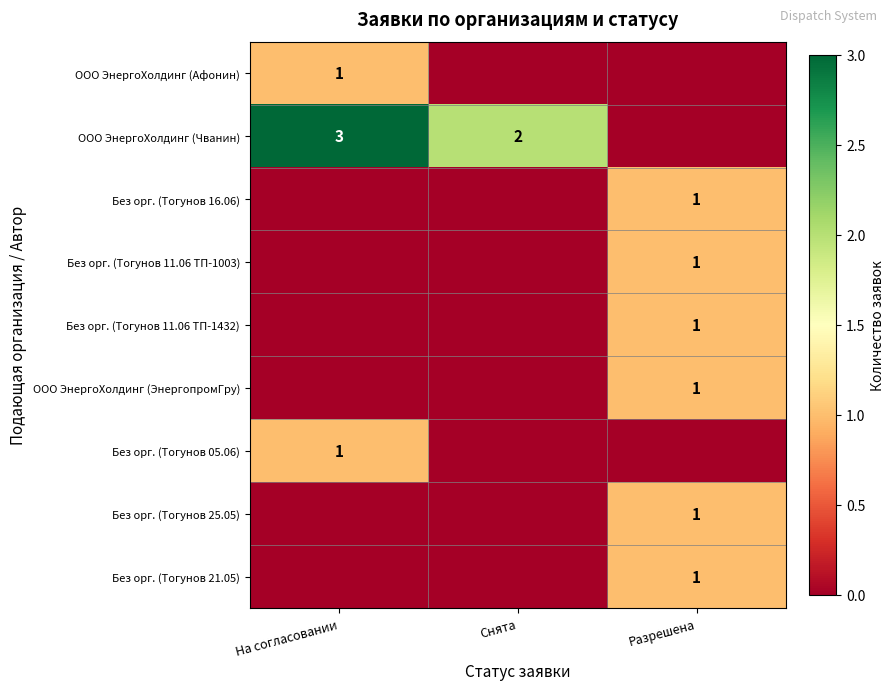

True or false: ООО ЭнергоХолдинг (Чванин) has a value of 3 at На согласовании.

True